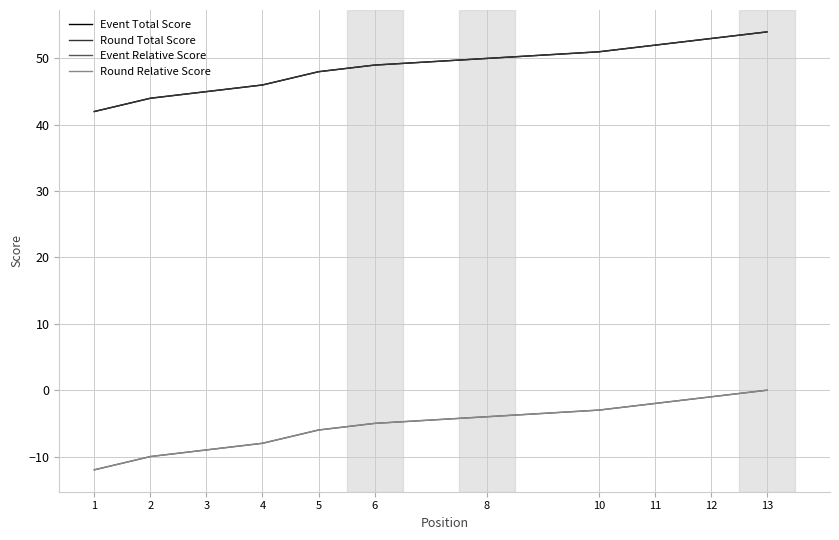

True or false: Round Total Score and Event Relative Score intersect in this chart.

False